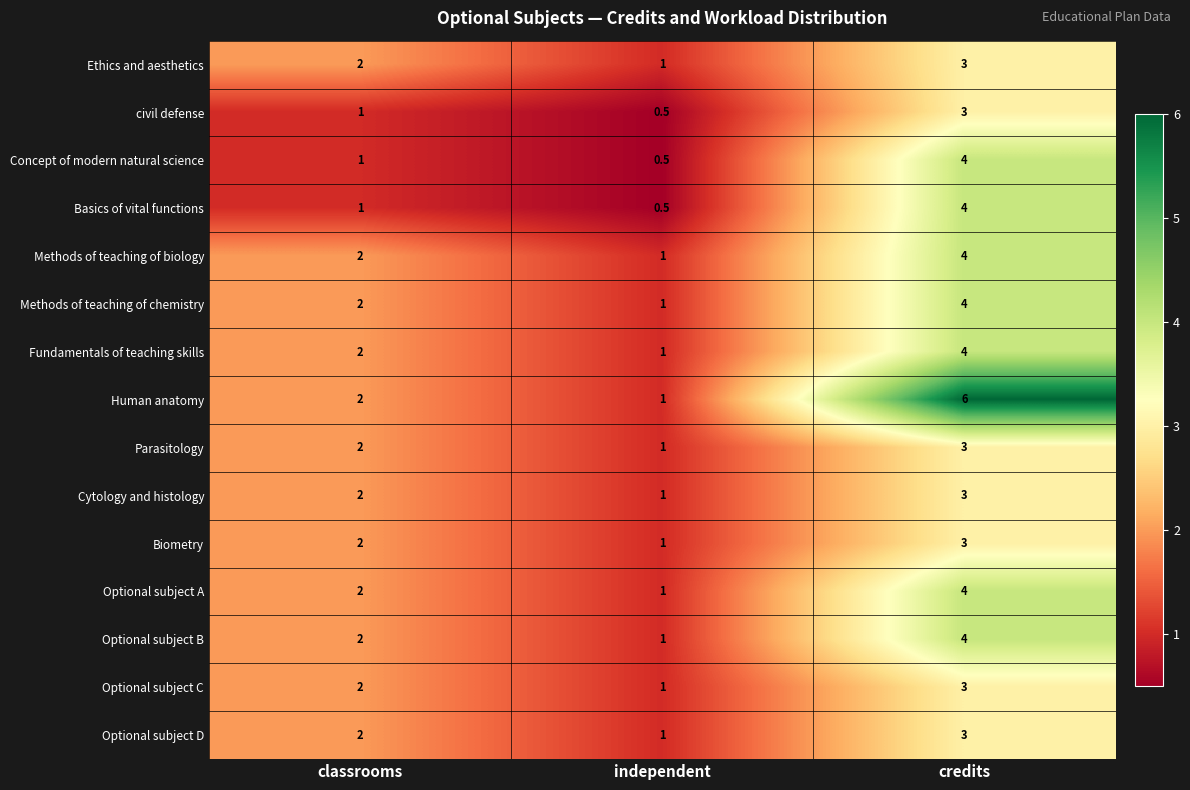

What is the minimum value shown in the chart?

0.5